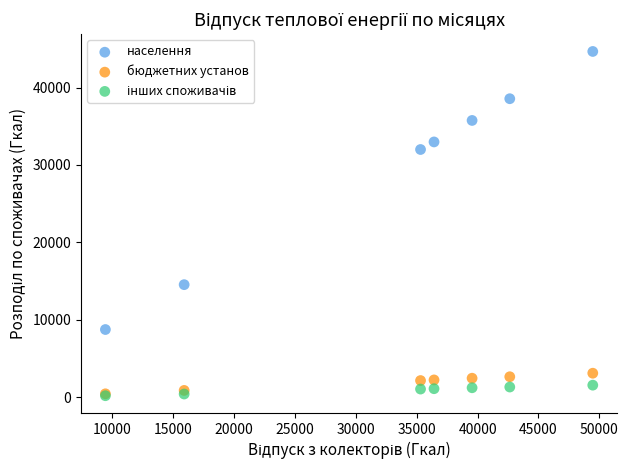

Which series has the largest Y range (max minus min)?

населення